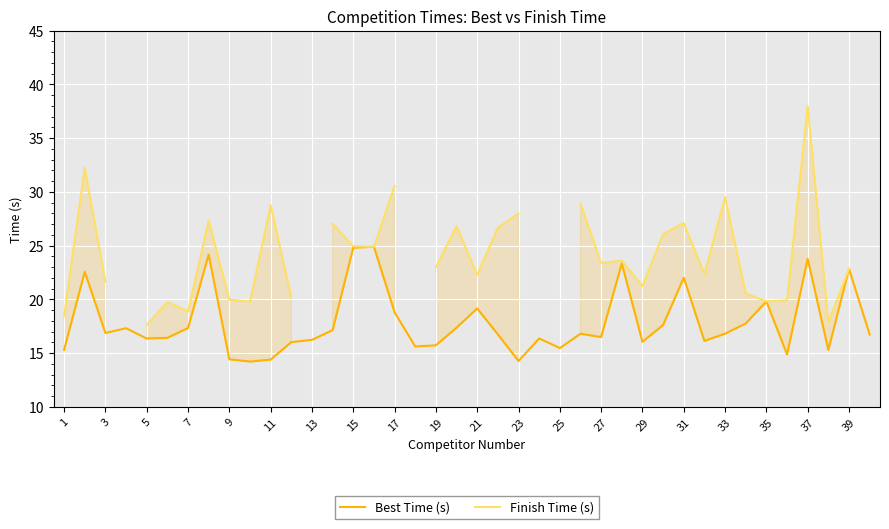

What is the value of the Best Time (s) point at the 39th from the left?

22.9